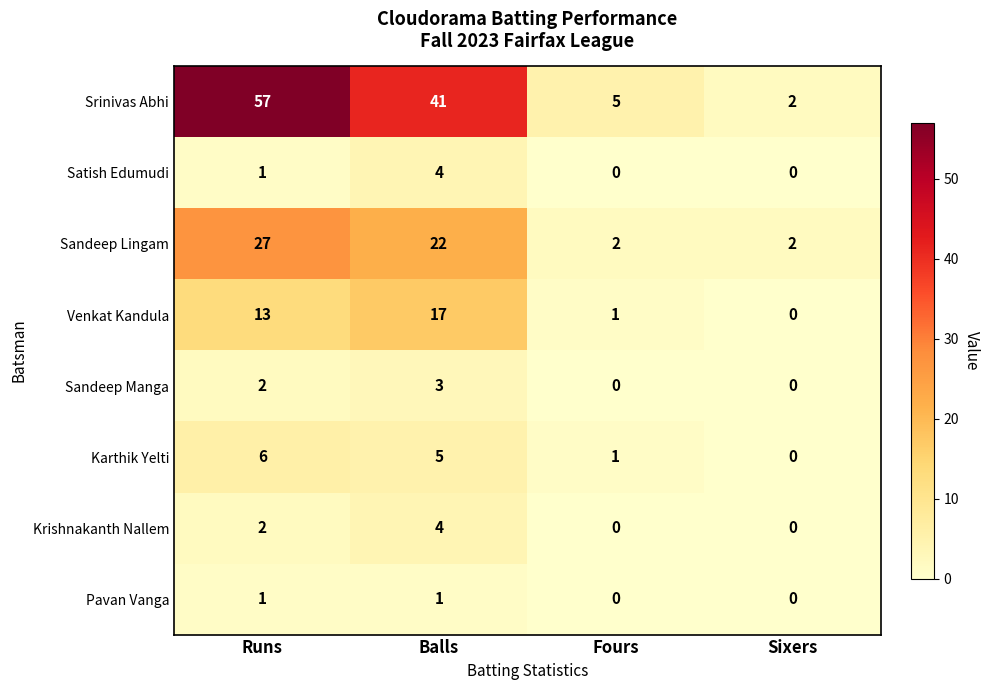

List the labels in order of Venkat Kandula value, smallest first.

Sixers, Fours, Runs, Balls